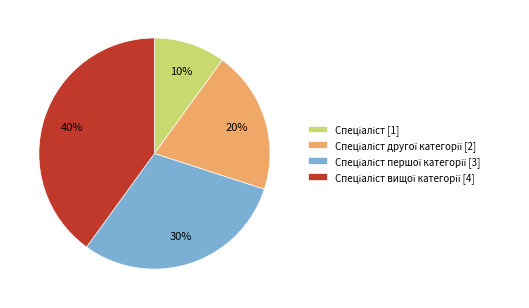

To the nearest percent, what is the difference between the largest and smallest slice percentages?

30%